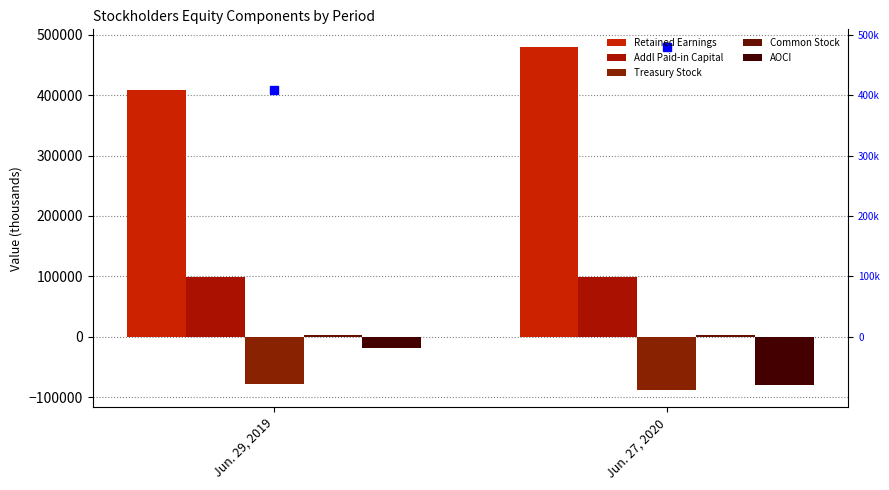

Reading left to right, extract all data points from this chart.

Retained Earnings: 408576	480491
Addl Paid-in Capital: 98285	98412
Treasury Stock: -78484	-88319
Common Stock: 3039	3041
AOCI: -18285	-79220